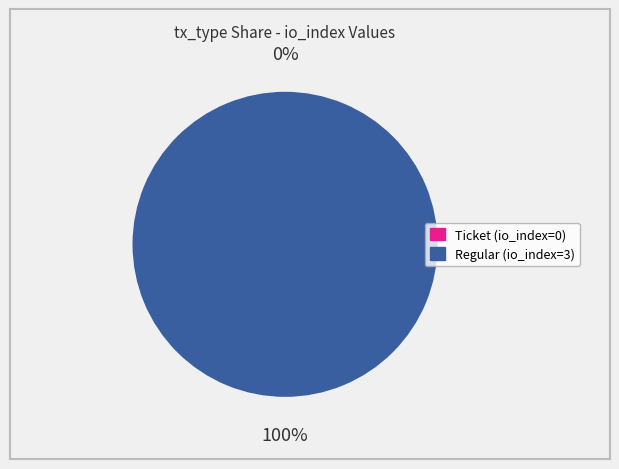

True or false: Regular (io_index=3) accounts for 100% of the total.

True